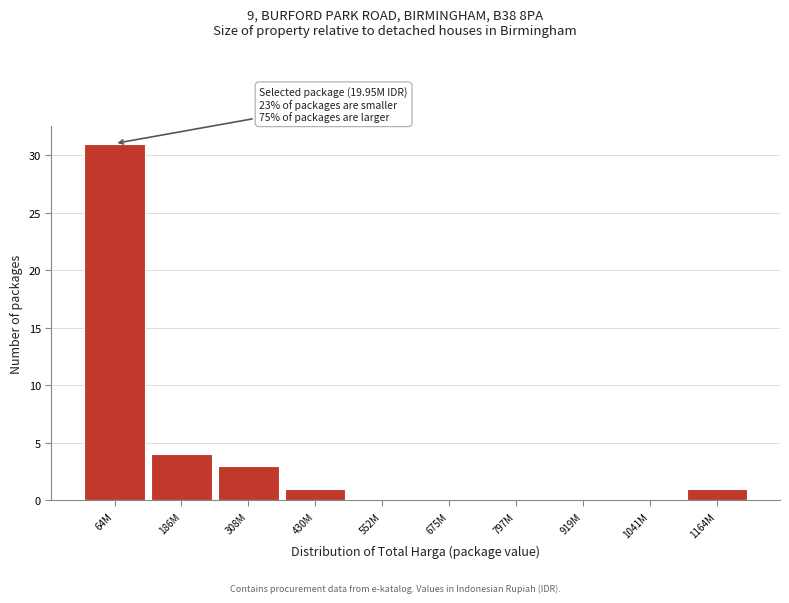

Reading right to left, extract all data points from this chart.

1164M=1	1041M=0	919M=0	797M=0	675M=0	552M=0	430M=1	308M=3	186M=4	64M=31